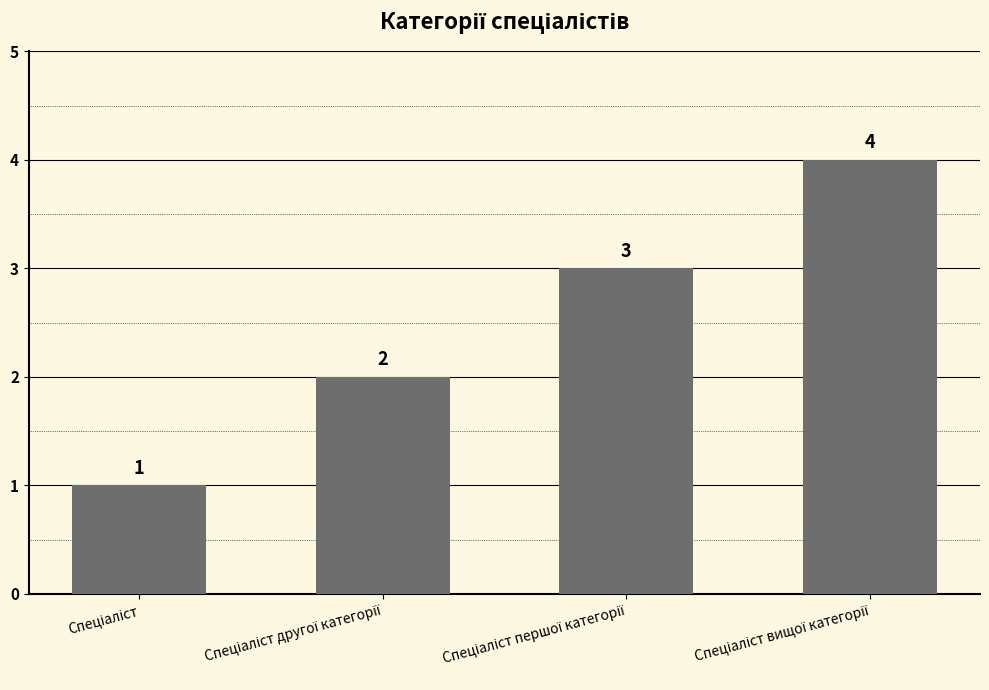

What is the greatest value displayed?

4